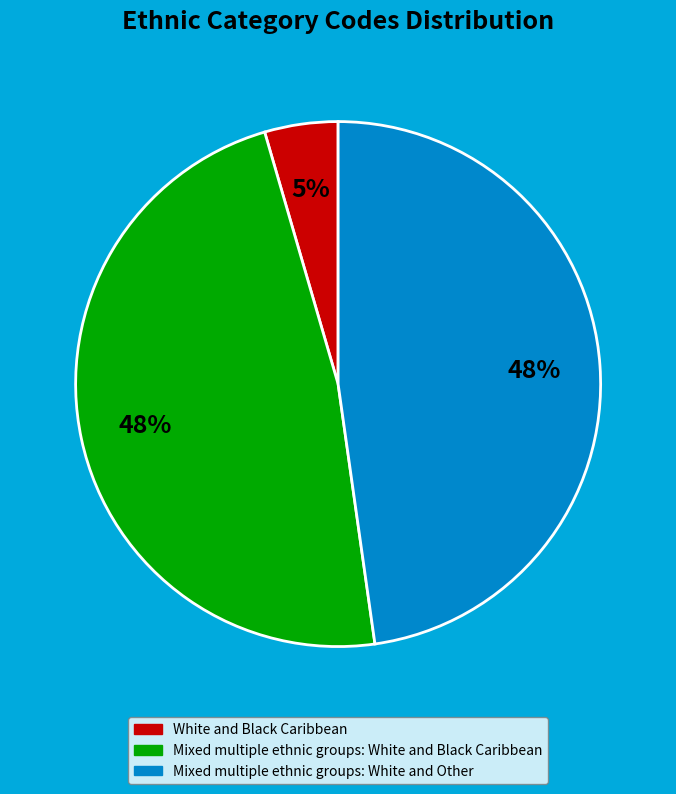

How many slices are in this pie chart?

3